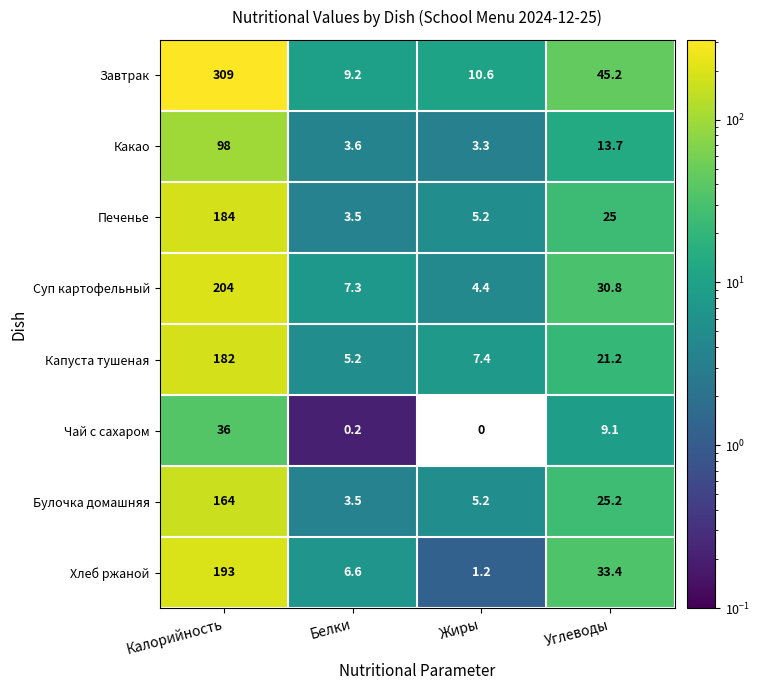

At which category is the sum across all series the highest?

Калорийность